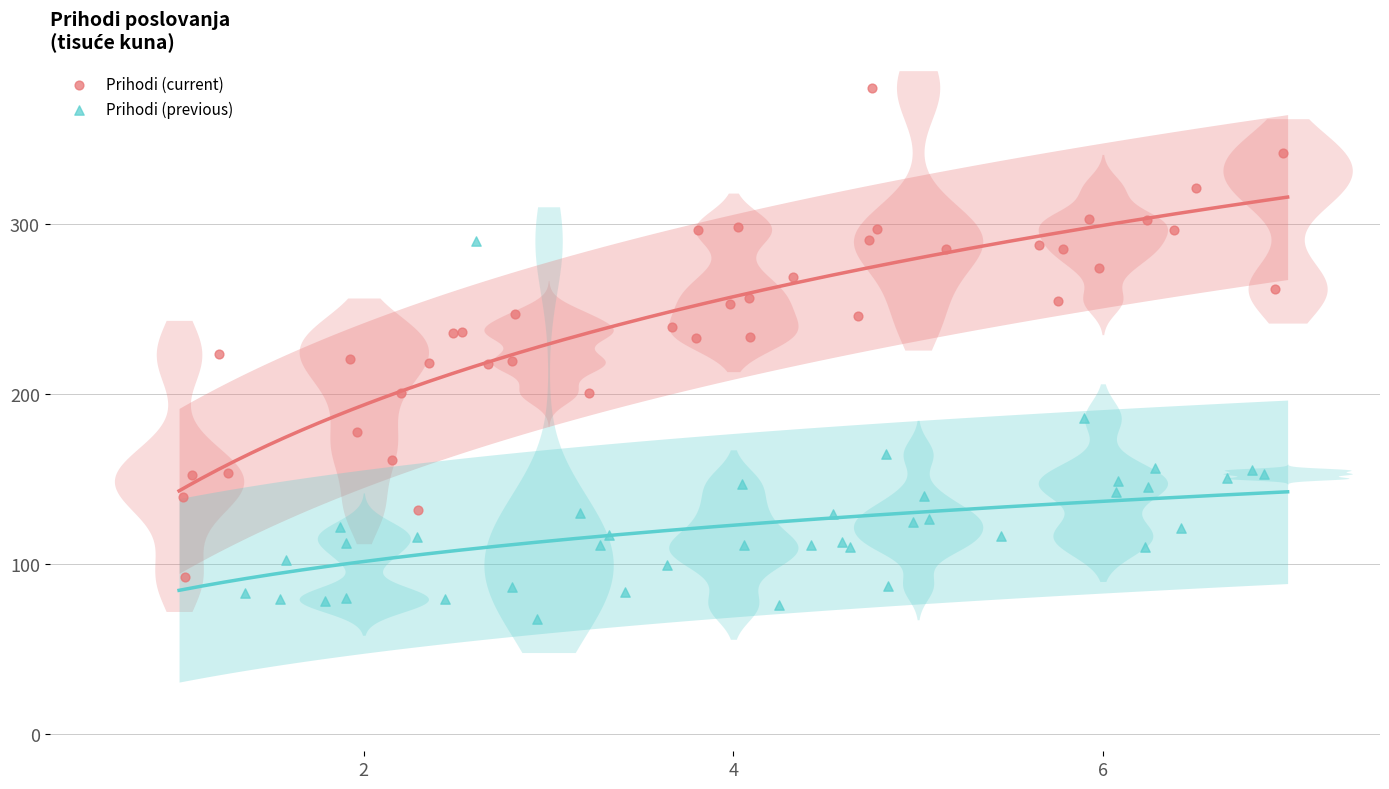

Which series reaches the minimum Y coordinate?

Prihodi (previous)